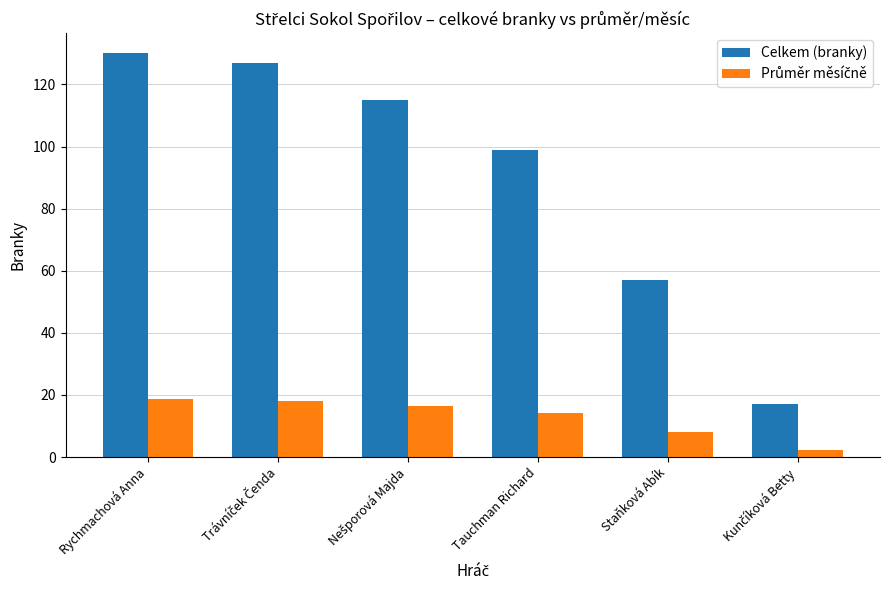

Which category has the highest value across all series?

Rychmachová Anna